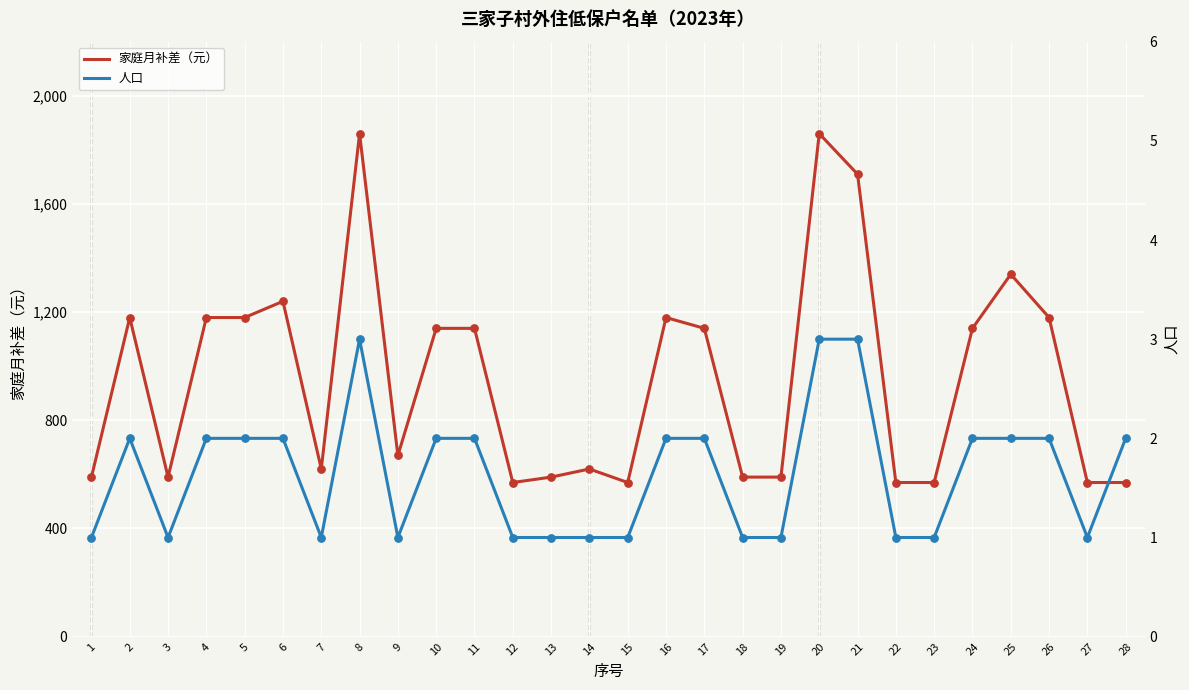

Which series contains the highest Y value?

家庭月补差（元）